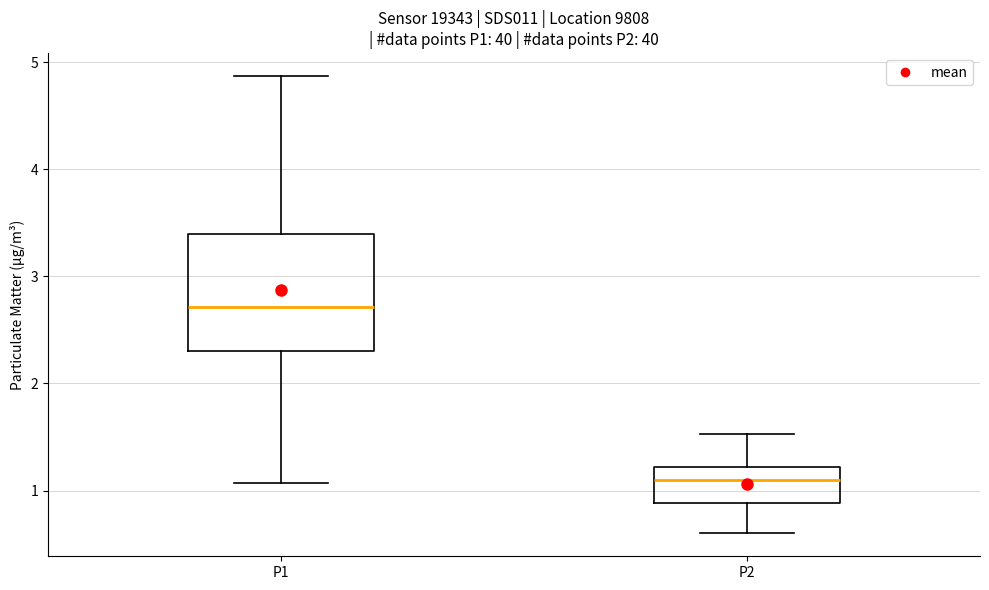

Reading left to right, transcribe this box plot: for each box, give where its median line is, the range the box spans, and where its two whiskers end, as read against the y-axis. The values are not printed on the chart, so give them approximately, as read against the axis.

P1: median 2.7, box 2.3 to 3.4, whiskers 1.1 to 4.9
P2: median 1.1, box 0.9 to 1.2, whiskers 0.6 to 1.5